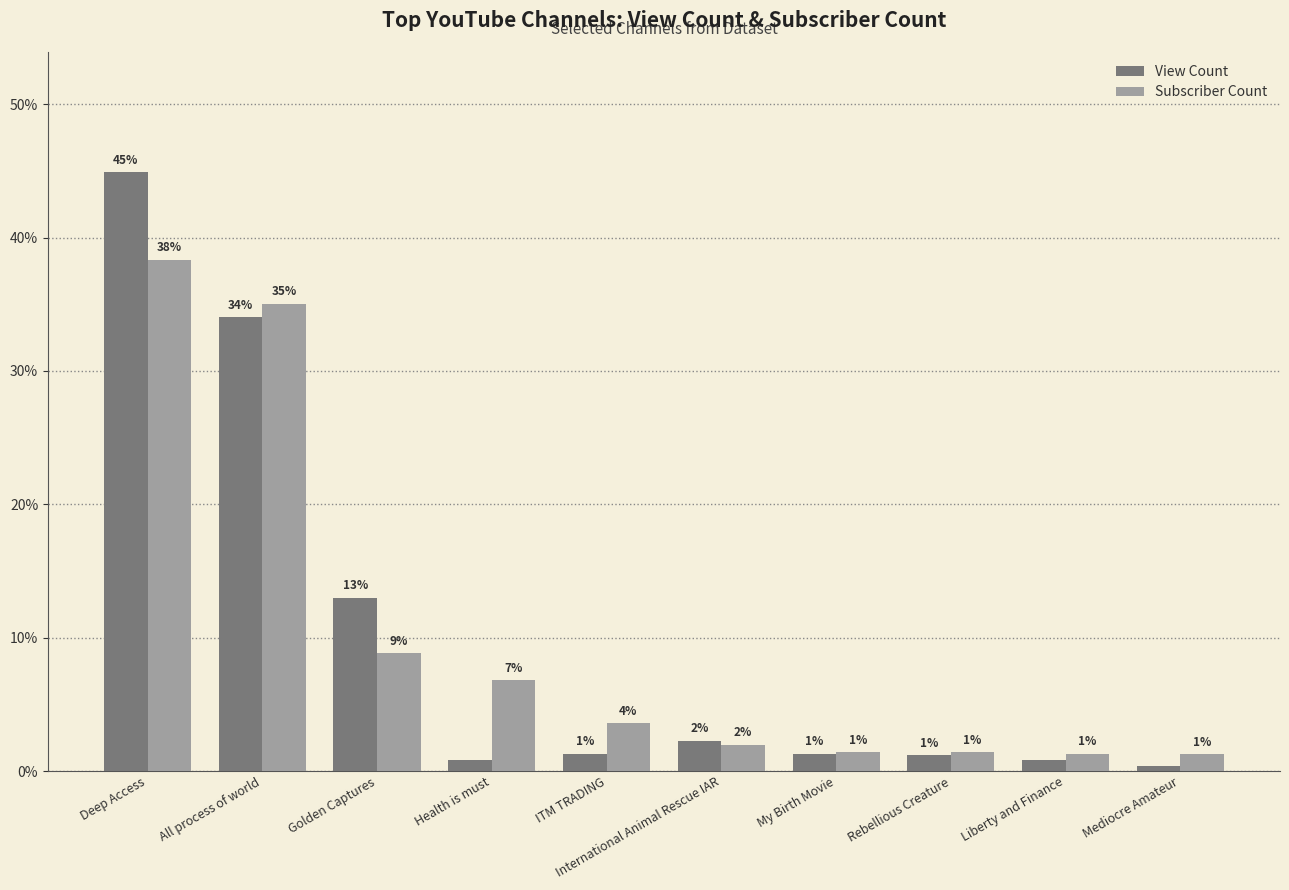

What is the label of the 5th bar from the left?

ITM TRADING